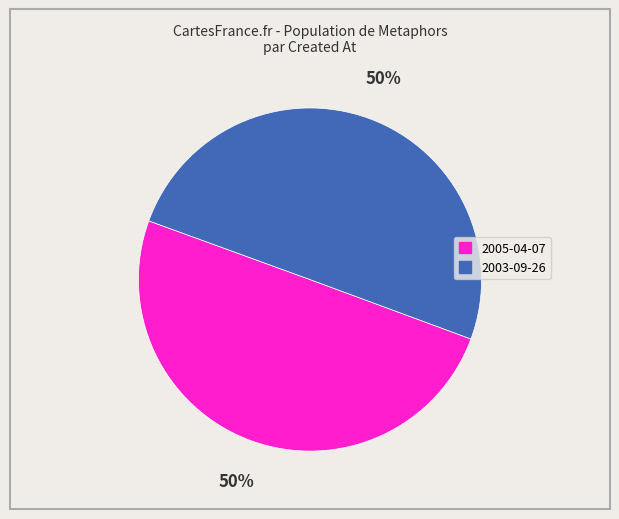

Approximately how many times larger is the value at 2005-04-07 compared to 2003-09-26?

1.0